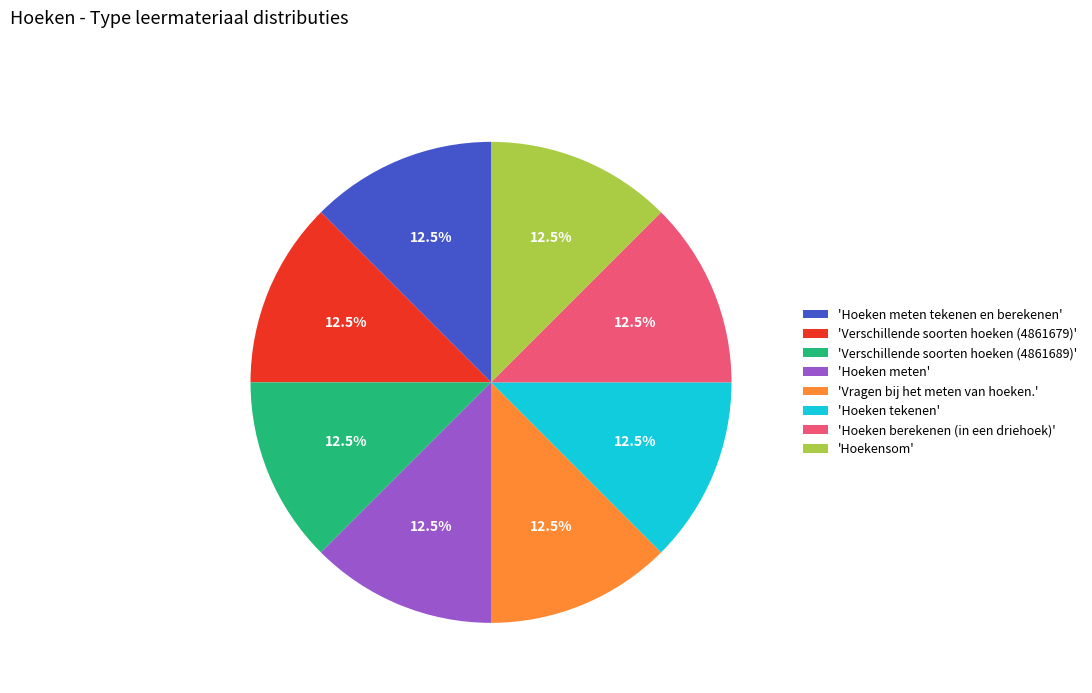

Approximately how many times larger is the value at 'Verschillende soorten hoeken (4861679)' compared to 'Hoekensom'?

1.0